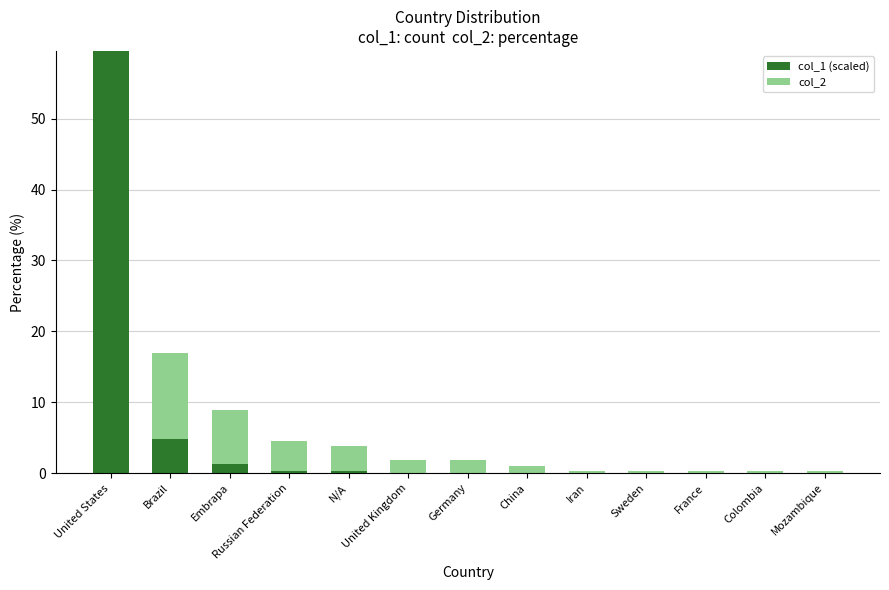

The col_1 (scaled) series shows 0.0 at Mozambique. True or false?

True